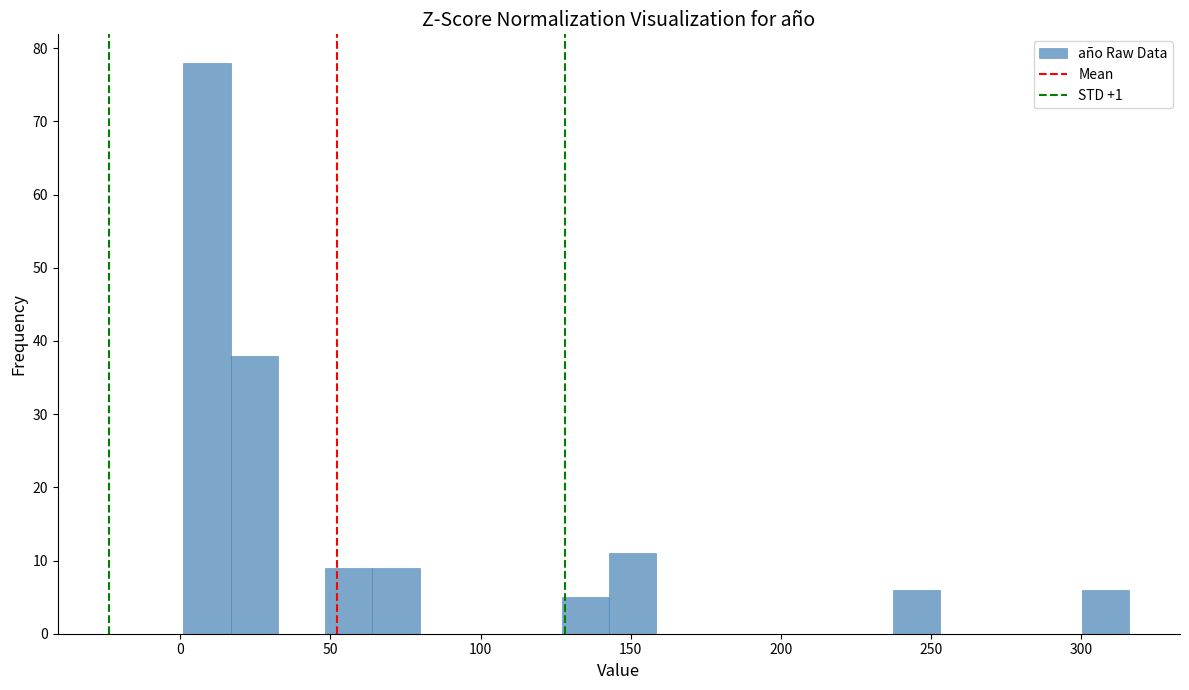

Read against the x-axis, roughly where is the centre of the tallest bar?

10